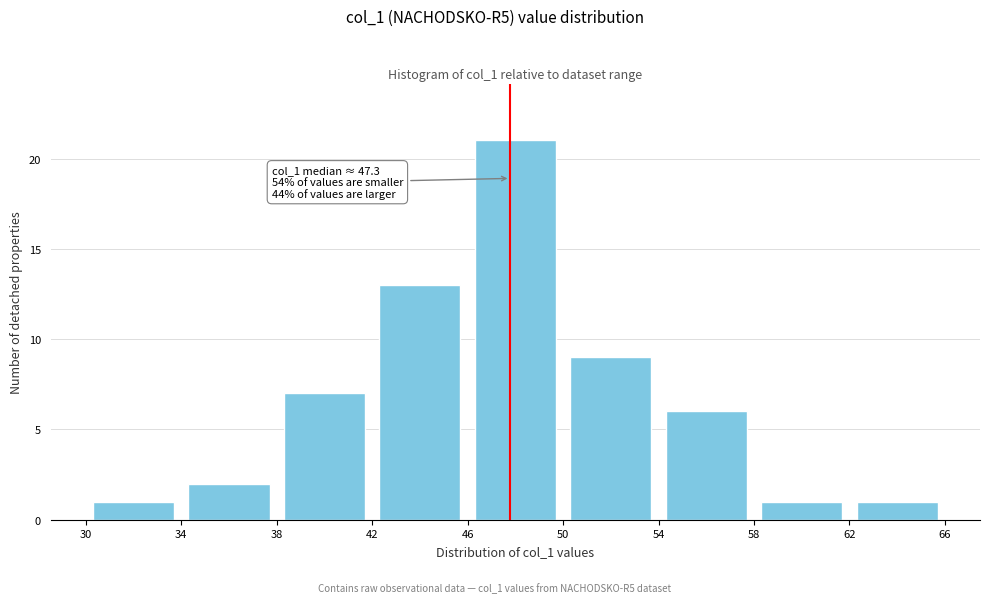

Over which range of the x-axis is the bar tallest?

46 to 50